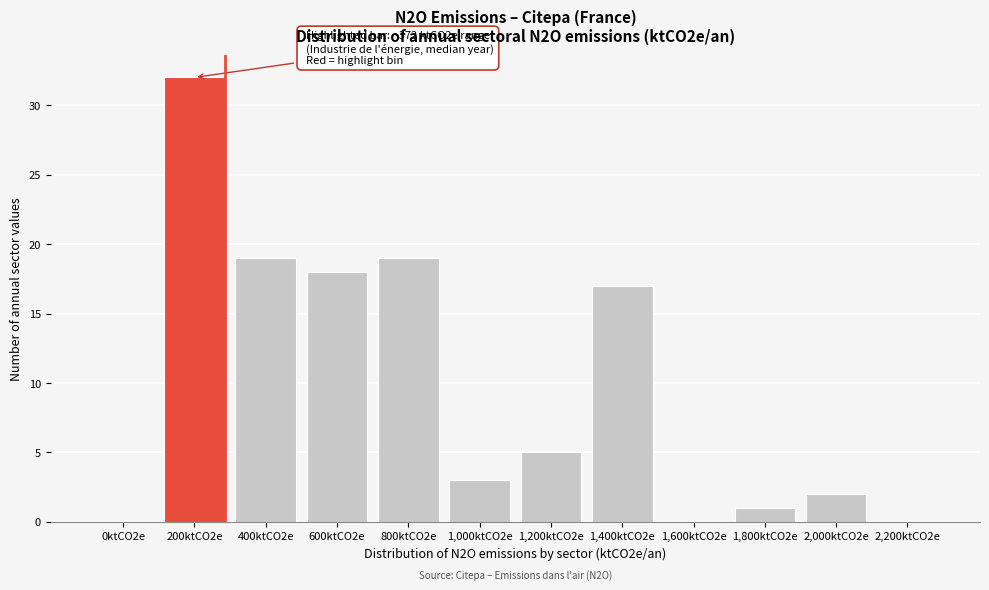

Reading right to left, what are all the values shown in this chart?

2,200ktCO2e=0	2,000ktCO2e=2	1,800ktCO2e=1	1,600ktCO2e=0	1,400ktCO2e=17	1,200ktCO2e=5	1,000ktCO2e=3	800ktCO2e=19	600ktCO2e=18	400ktCO2e=19	200ktCO2e=32	0ktCO2e=0